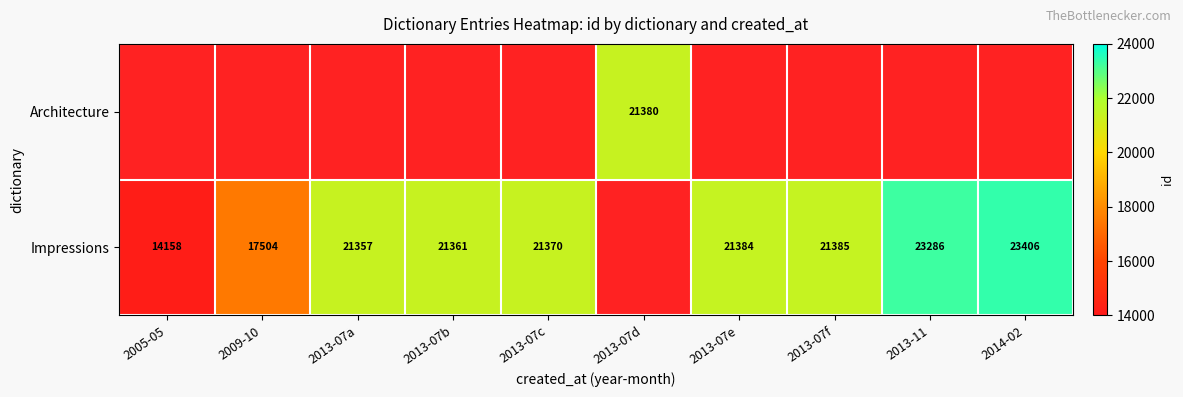

Is it true that Impressions equals 21384 at 2013-07e?

True